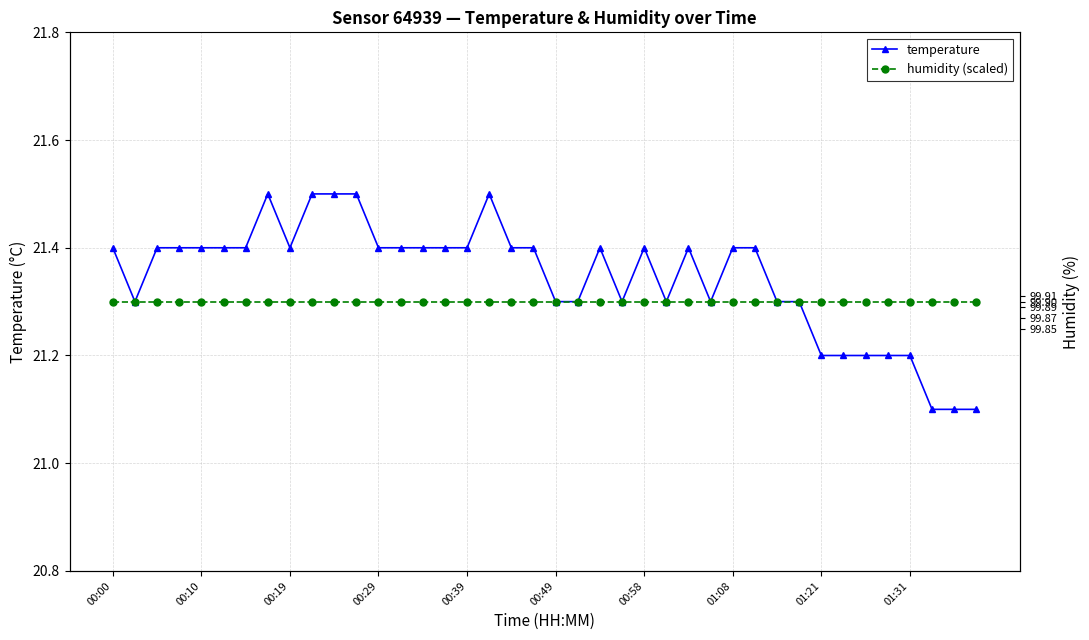

What is the total value across all series at 21?

42.6